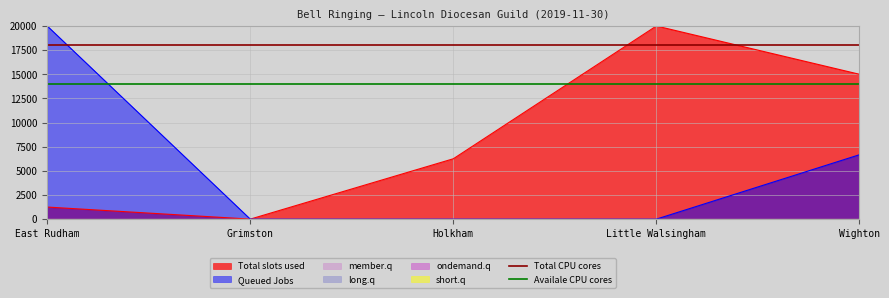

Which has a higher value, East Rudham or Grimston?

East Rudham